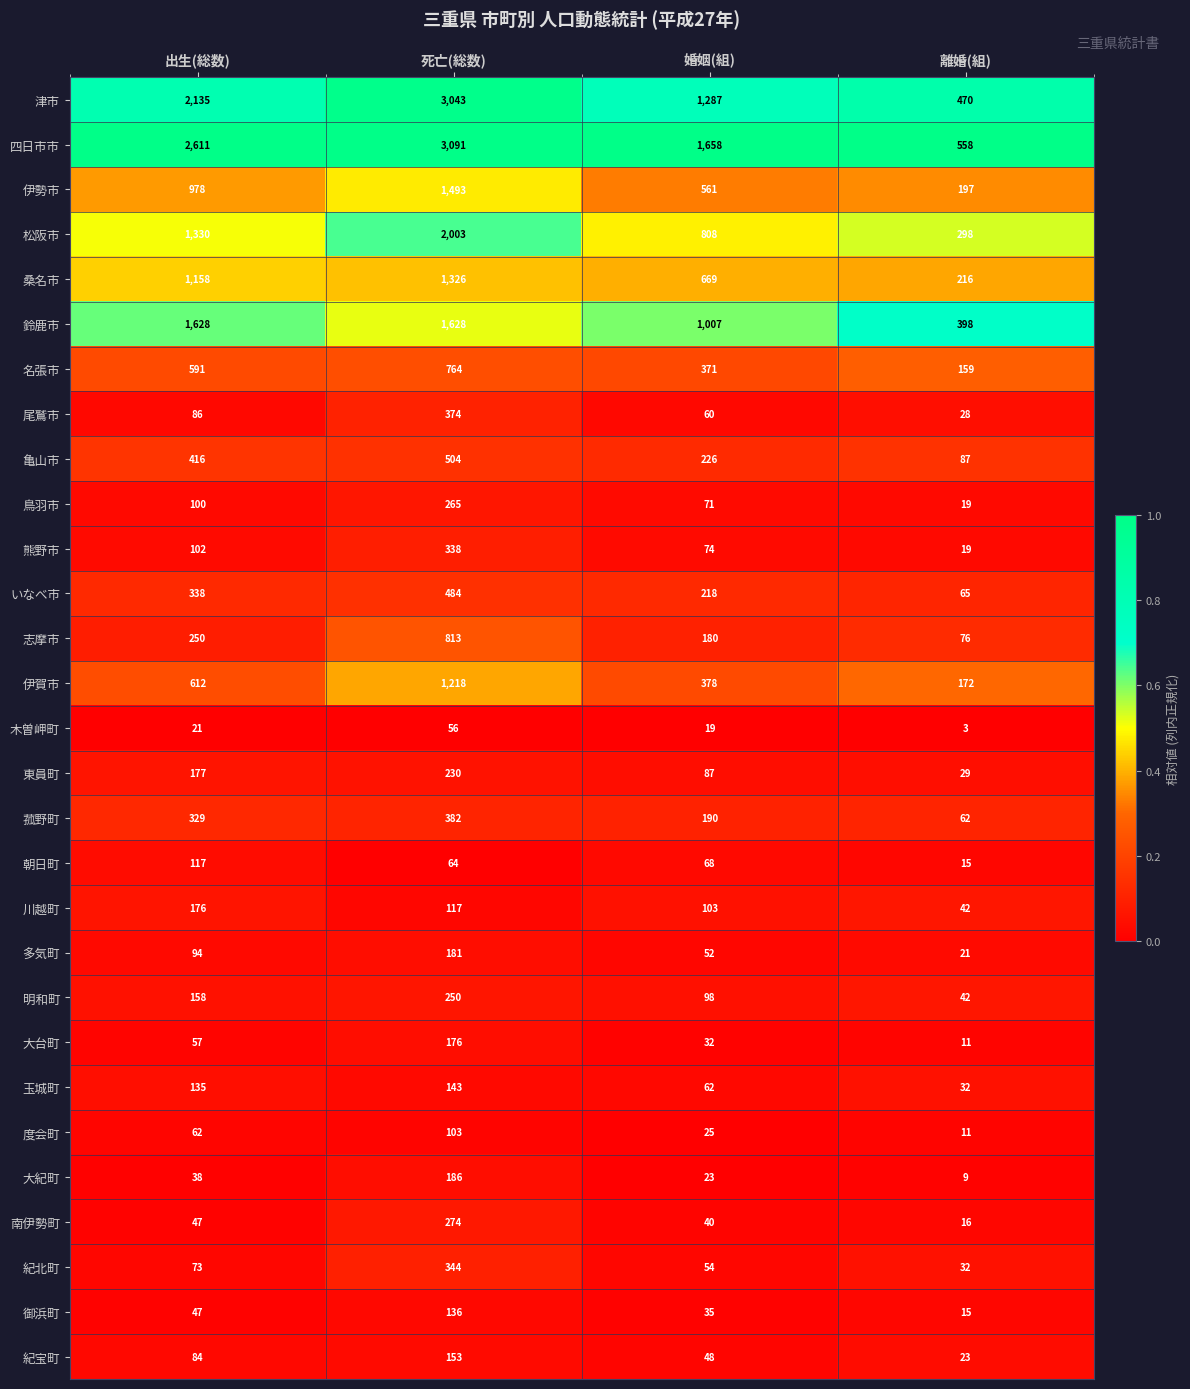

The 尾鷲市 series shows 534 at 死亡(総数). True or false?

False